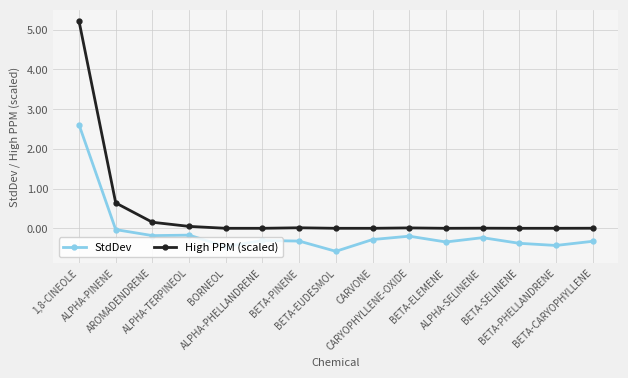

Does the chart have visible grid lines?

Yes